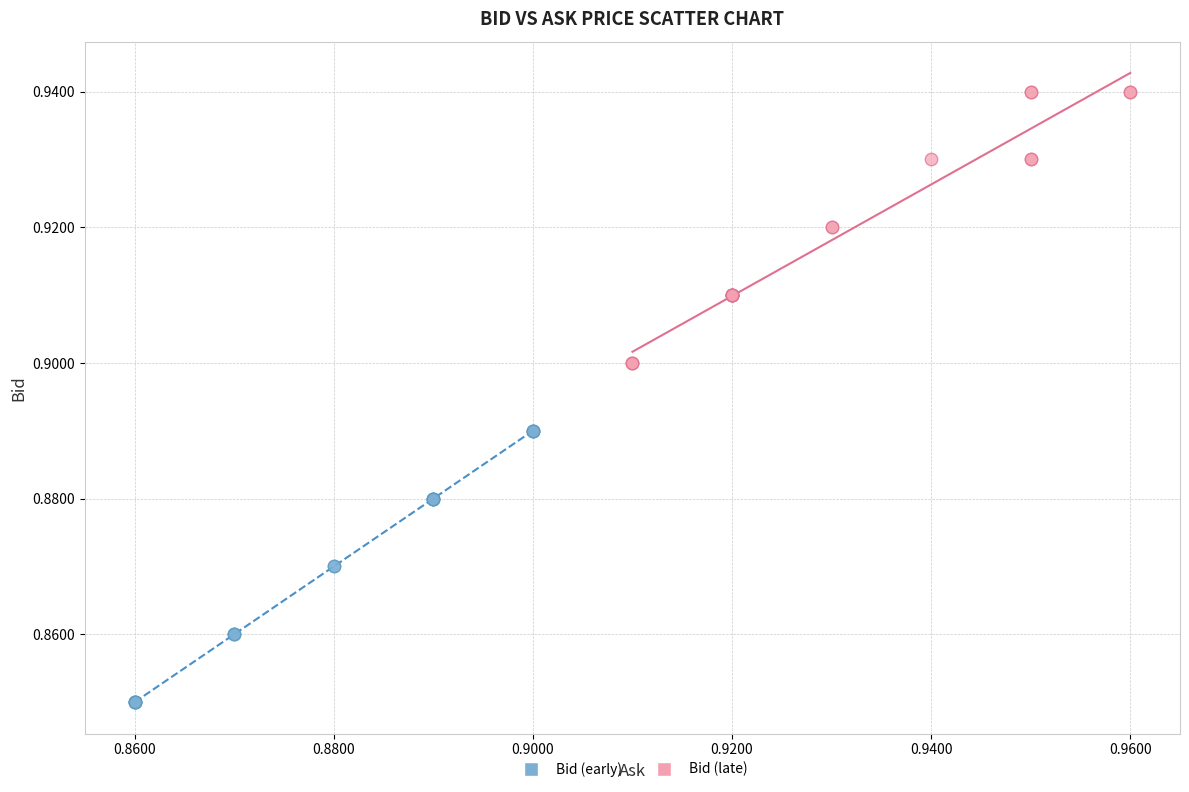

What are all the series names shown in the legend?

Bid (early), Bid (late)